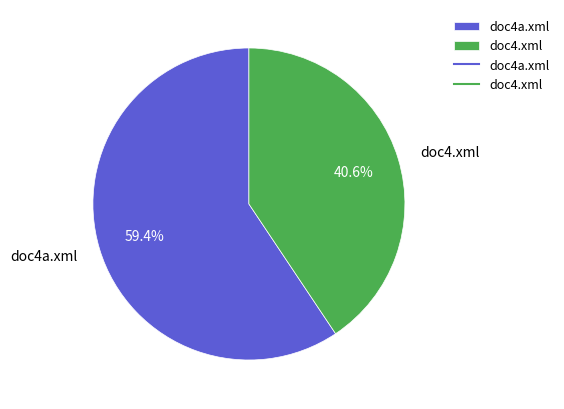

Which has a higher value, doc4.xml or doc4a.xml?

doc4a.xml